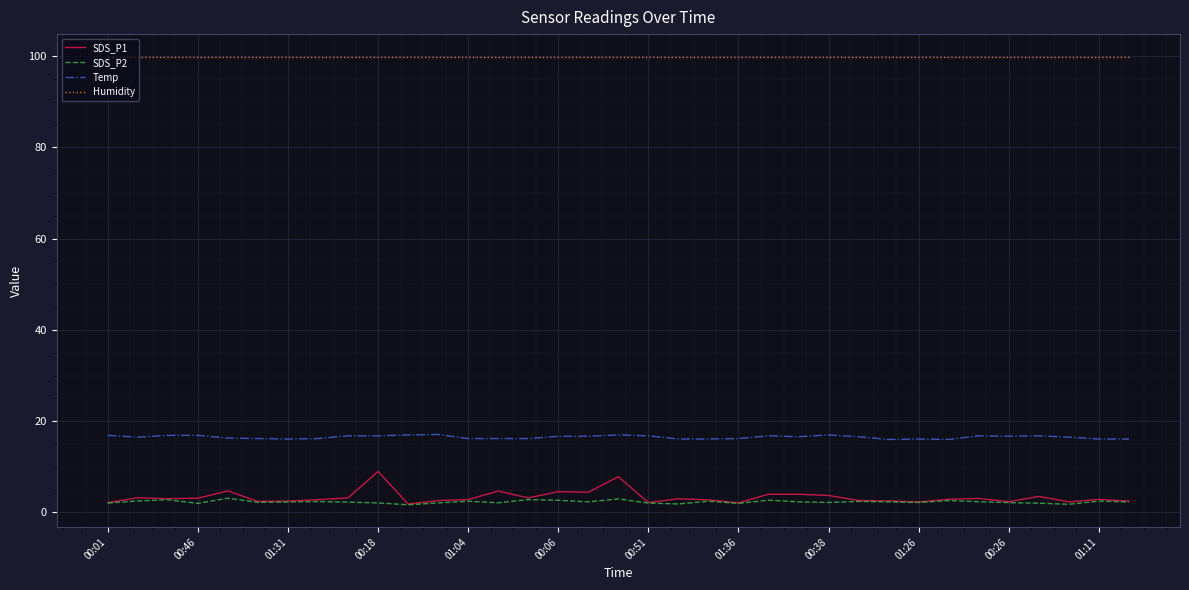

List the series in order of their peak value, lowest first.

SDS_P2, SDS_P1, Temp, Humidity